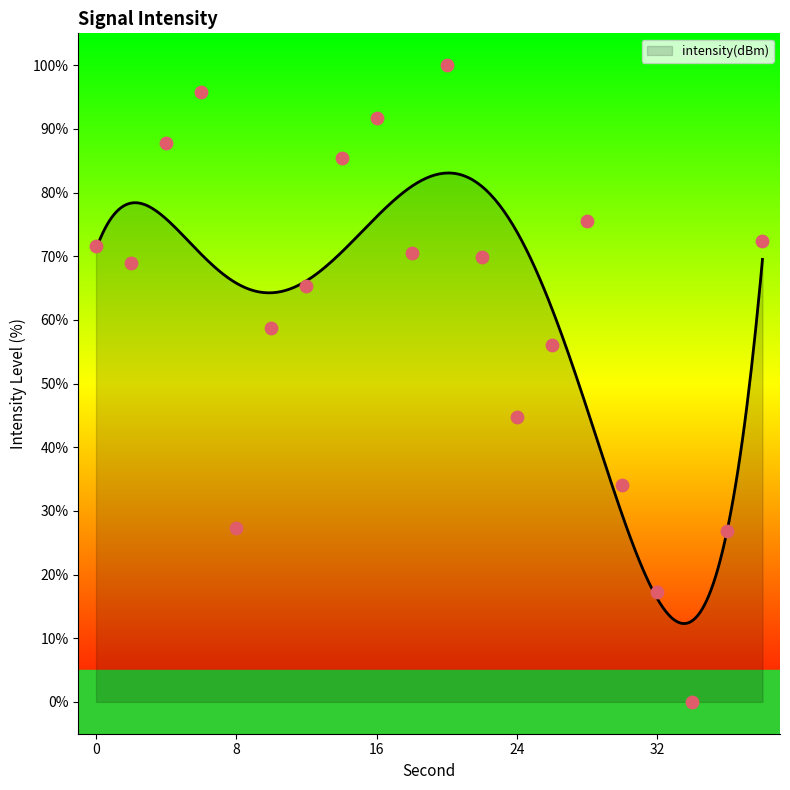

What is the change in value from 14 to 26?

-29.4